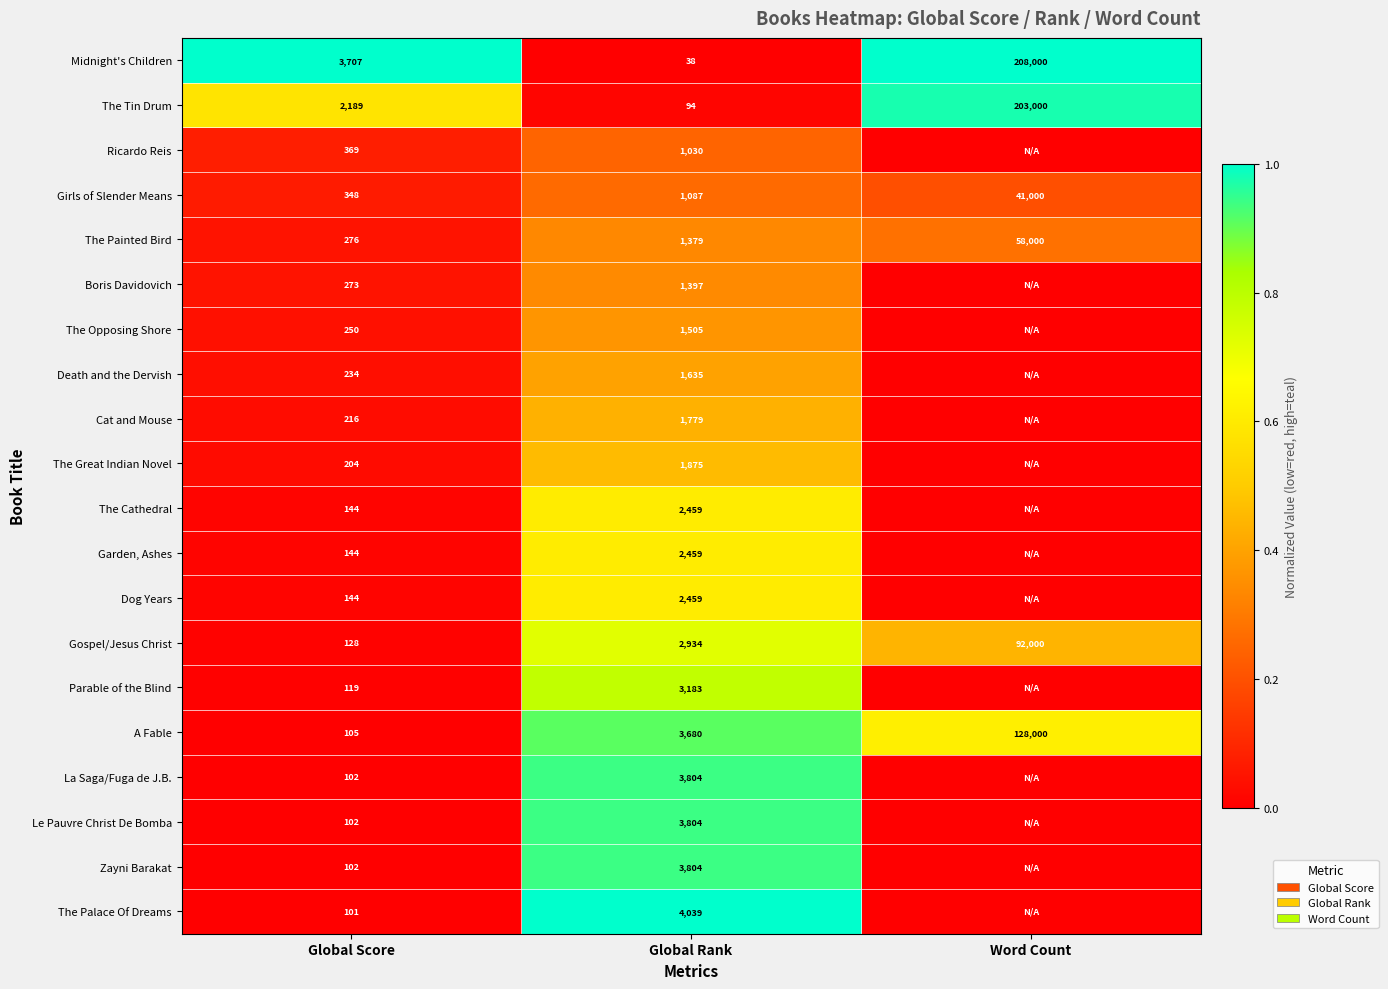

List the labels in order of Girls of Slender Means value, smallest first.

Global Score, Global Rank, Word Count